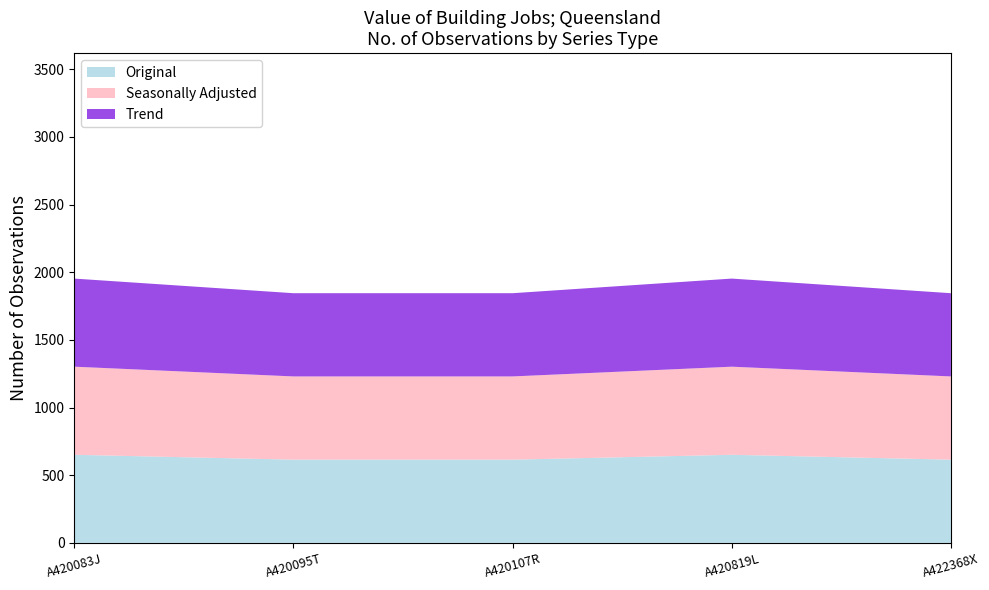

Reading left to right, extract all data points from this chart.

Original: A420083J=651	A420095T=615	A420107R=615	A420819L=651	A422368X=615
Seasonally Adjusted: A420083J=651	A420095T=615	A420107R=615	A420819L=651	A422368X=615
Trend: A420083J=651	A420095T=615	A420107R=615	A420819L=651	A422368X=615